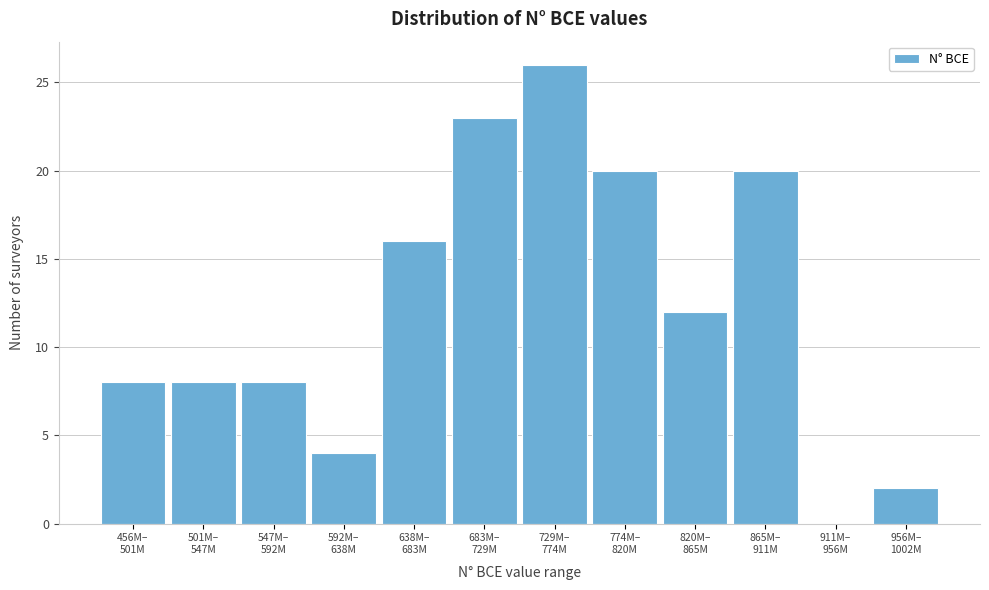

What is the sum of all values?

147